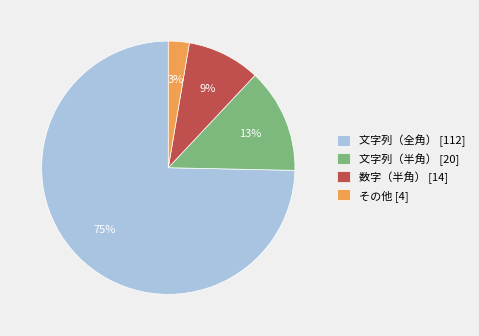

To the nearest percent, what portion does 文字列（半角） represent?

13%